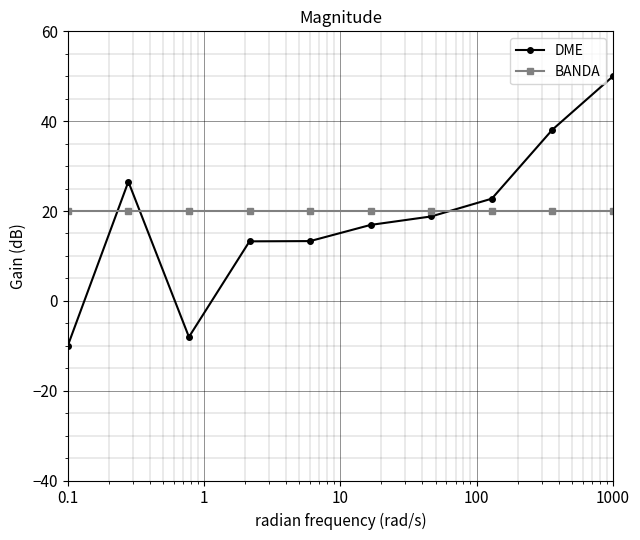

What is the maximum value for BANDA?

20.0